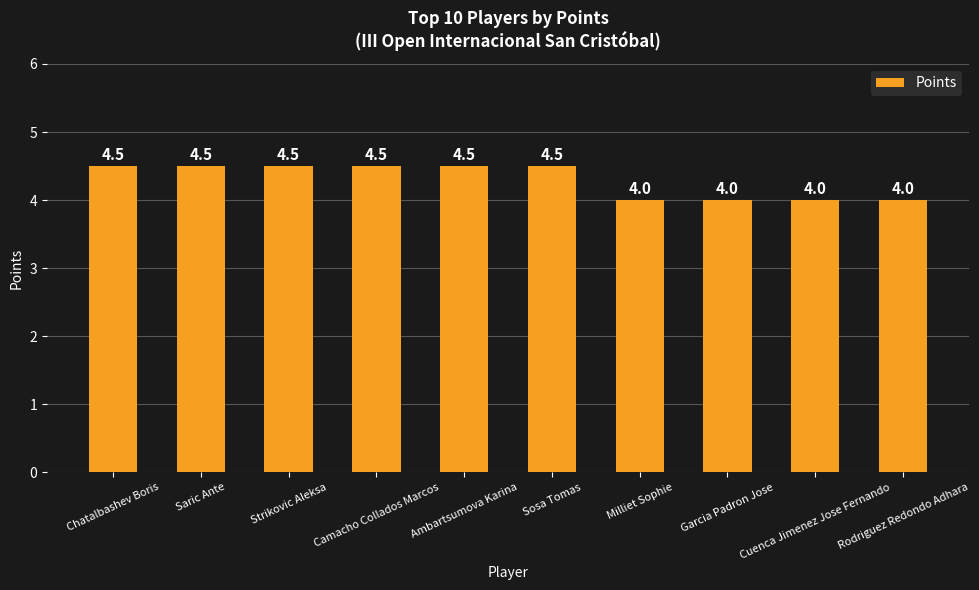

How many values are between 4 and 5?

10